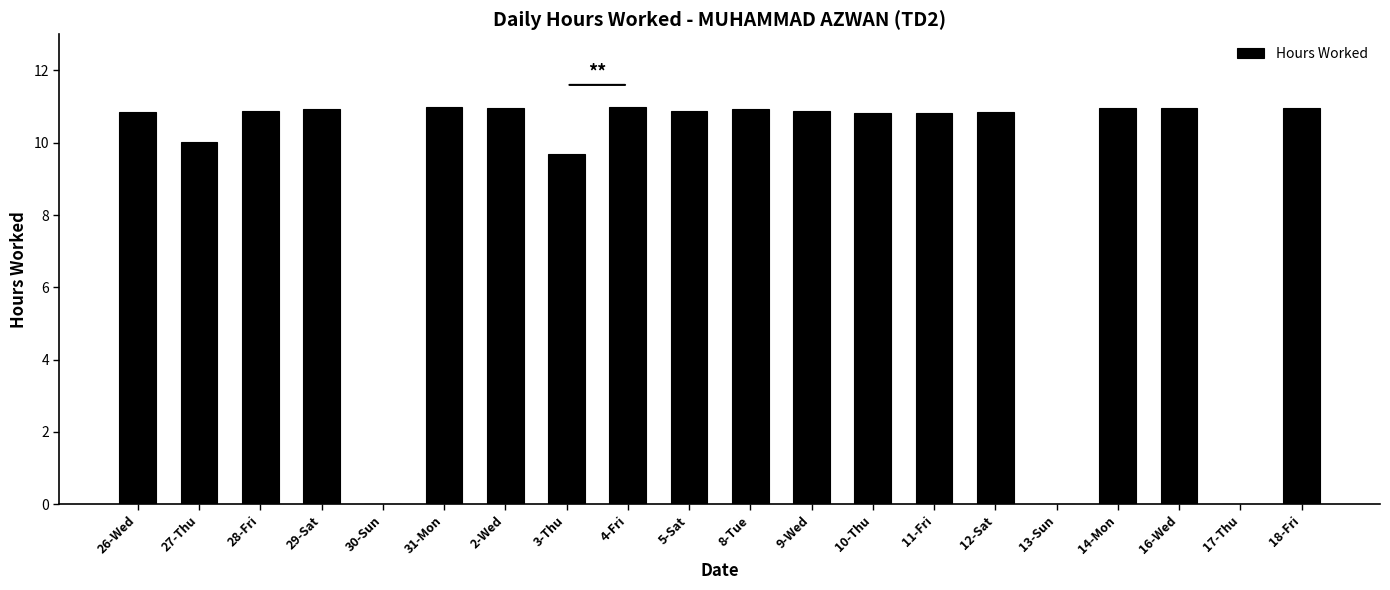

Where does the data first go above 10?

26-Wed